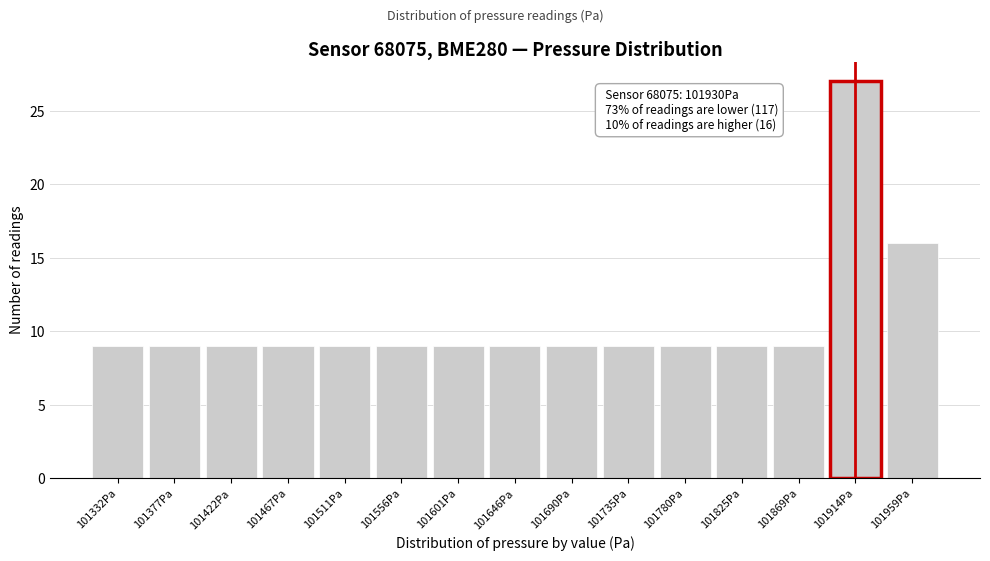

Reading left to right, what are all the values shown in this chart?

101332Pa=9	101377Pa=9	101422Pa=9	101467Pa=9	101511Pa=9	101556Pa=9	101601Pa=9	101646Pa=9	101690Pa=9	101735Pa=9	101780Pa=9	101825Pa=9	101869Pa=9	101914Pa=27	101959Pa=16